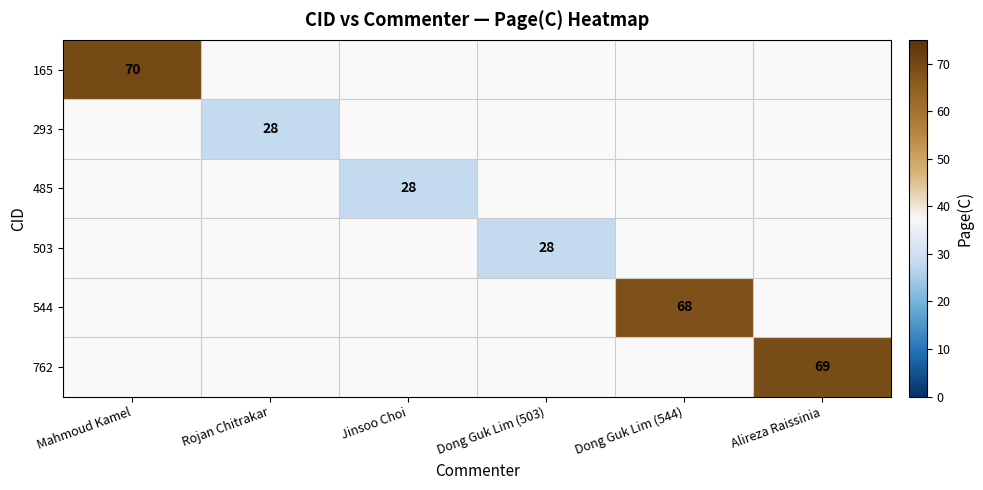

The value of 165 at Mahmoud Kamel is 70. True or false?

True